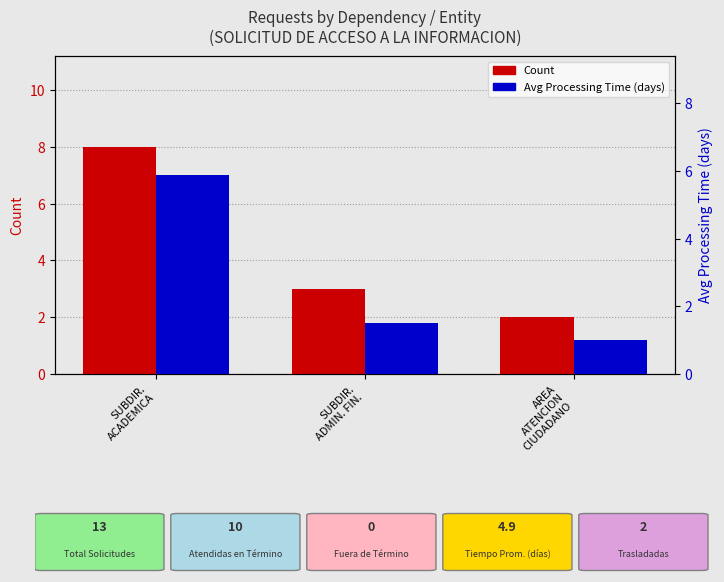

What is the value of the Count bar at the 3rd from the left?

2.0